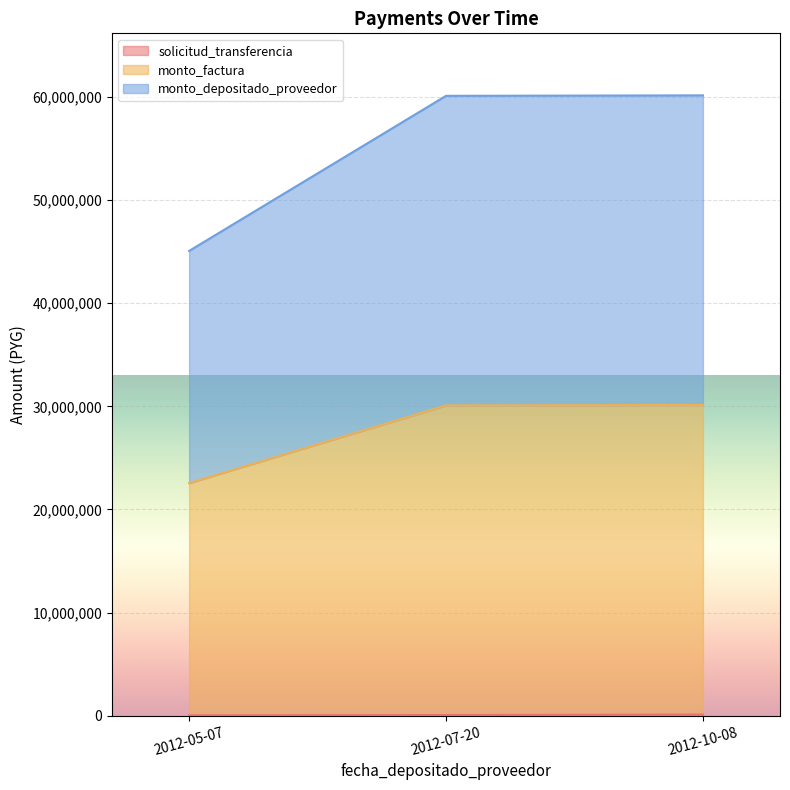

What is the label of the 1st point from the left?

2012-05-07